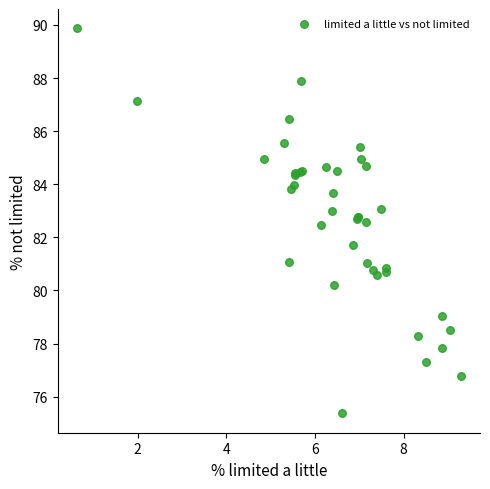

What Y value in the scatter plot is closest to 82?

81.7